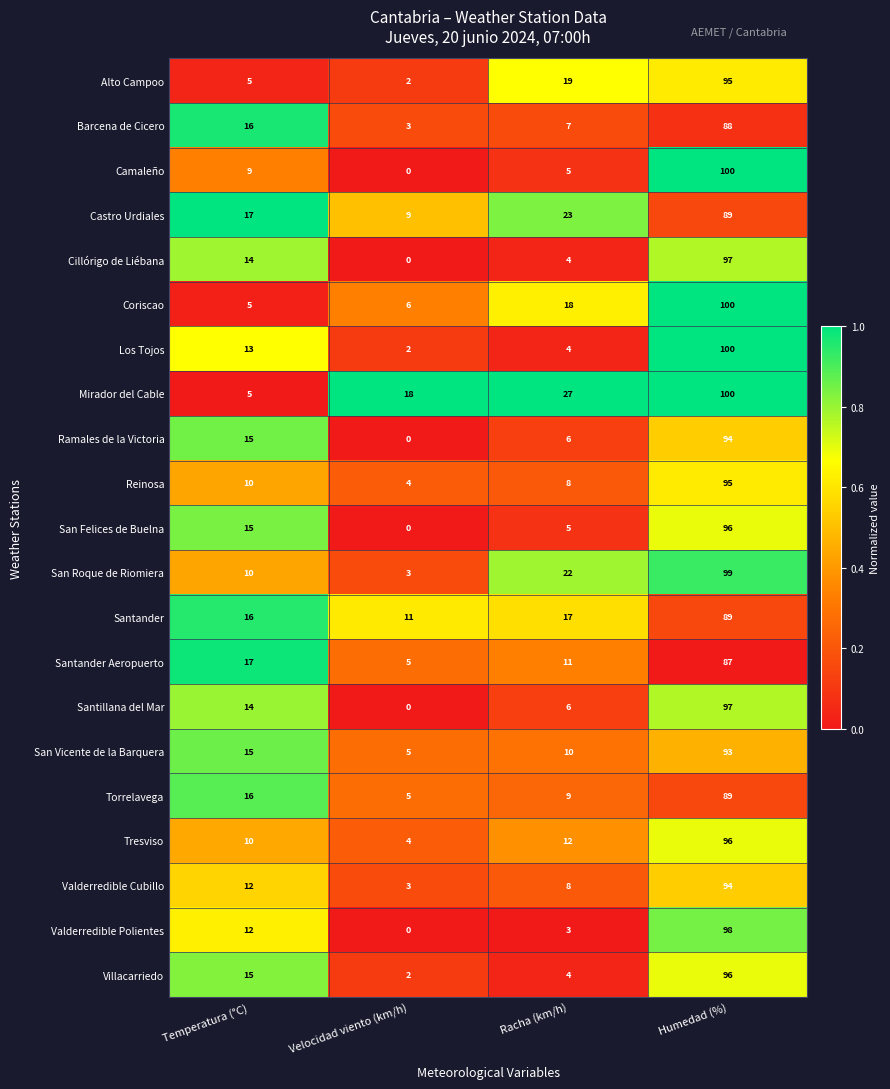

At which label is Camaleño closest to 50?

Temperatura (°C)